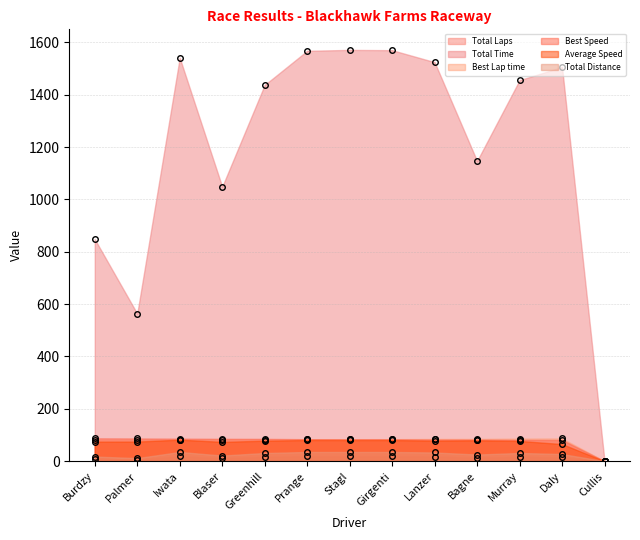

What are all the series names shown in the legend?

Total Laps, Total Time, Best Lap time, Best Speed, Average Speed, Total Distance